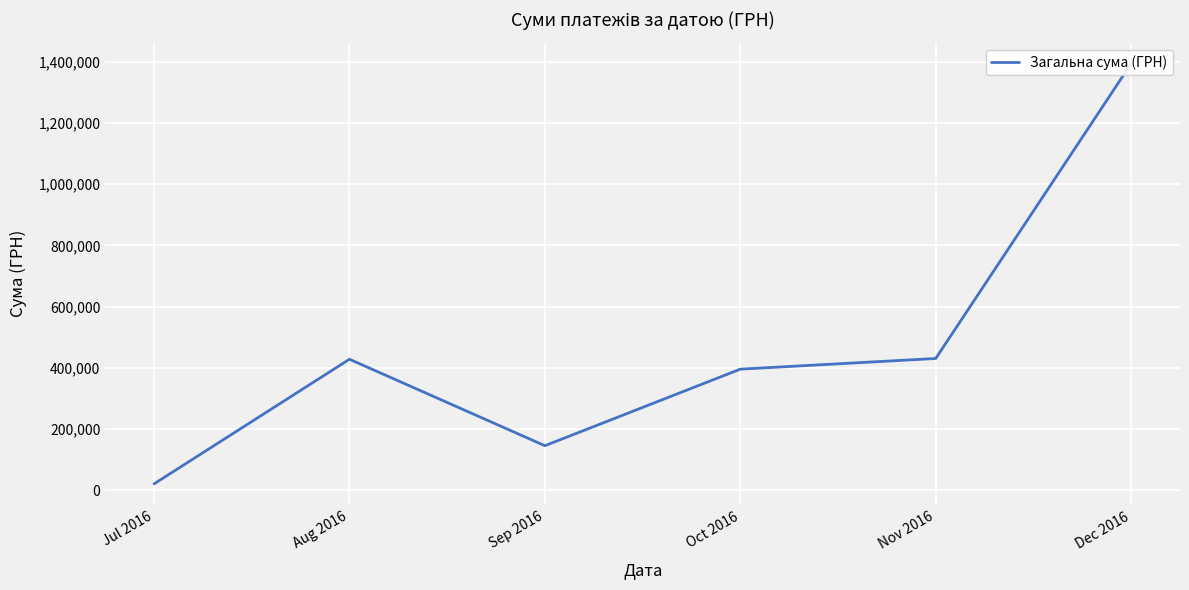

Where is the first local maximum?

Aug 2016